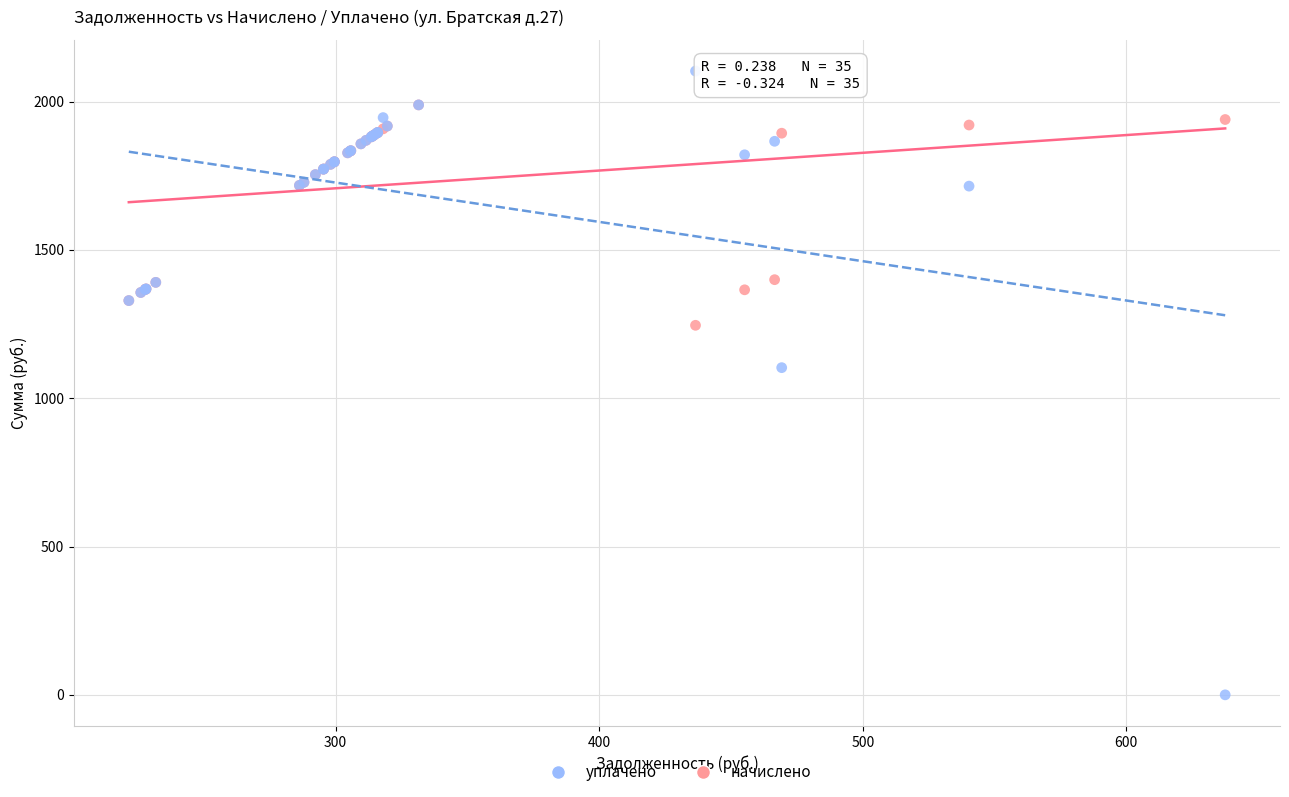

Across all series, what Y value is closest to 1051?

1103.1